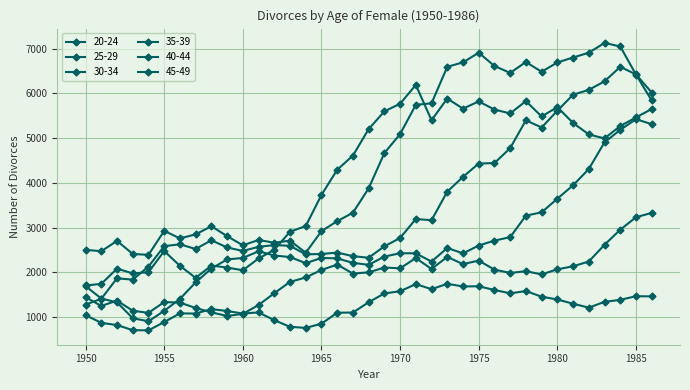

What is the difference between the maximum and minimum values in the 30-34 series?

5315